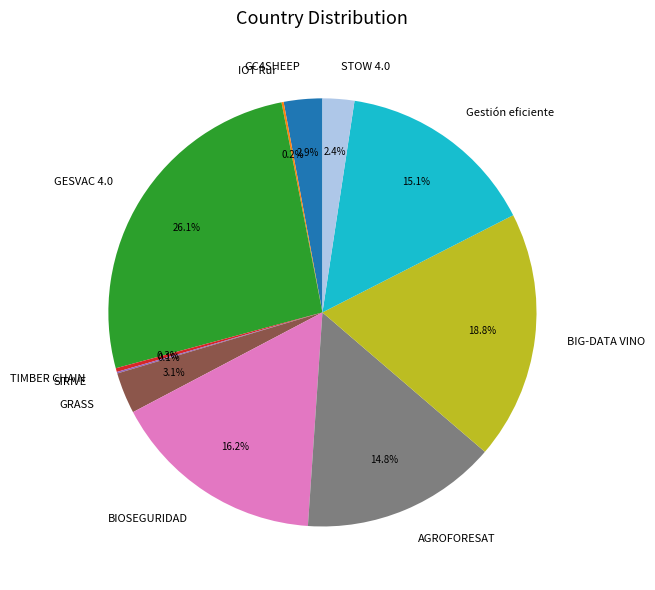

To the nearest percent, what is the difference between the largest and smallest slice percentages?

26%